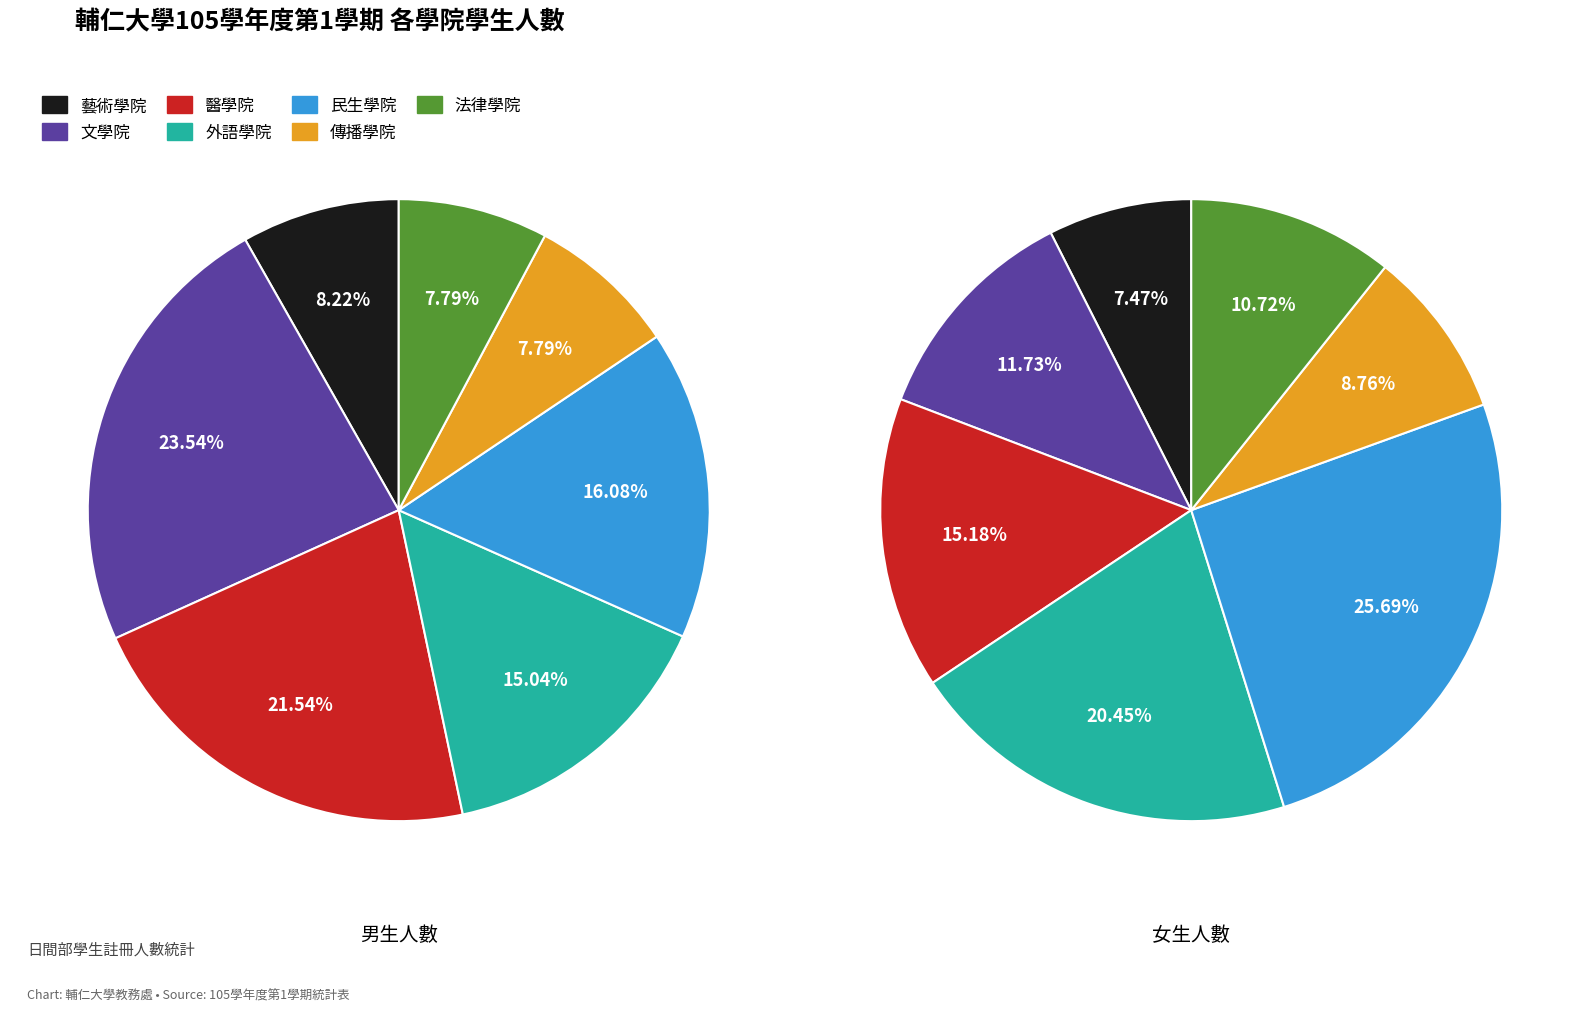

To the nearest percent, what portion does 藝術學院 represent?

7%